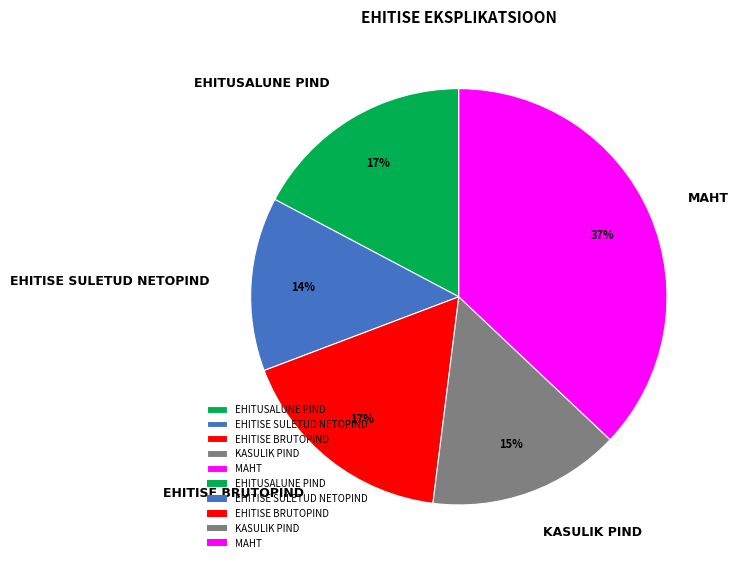

Is there a majority slice in this chart?

No